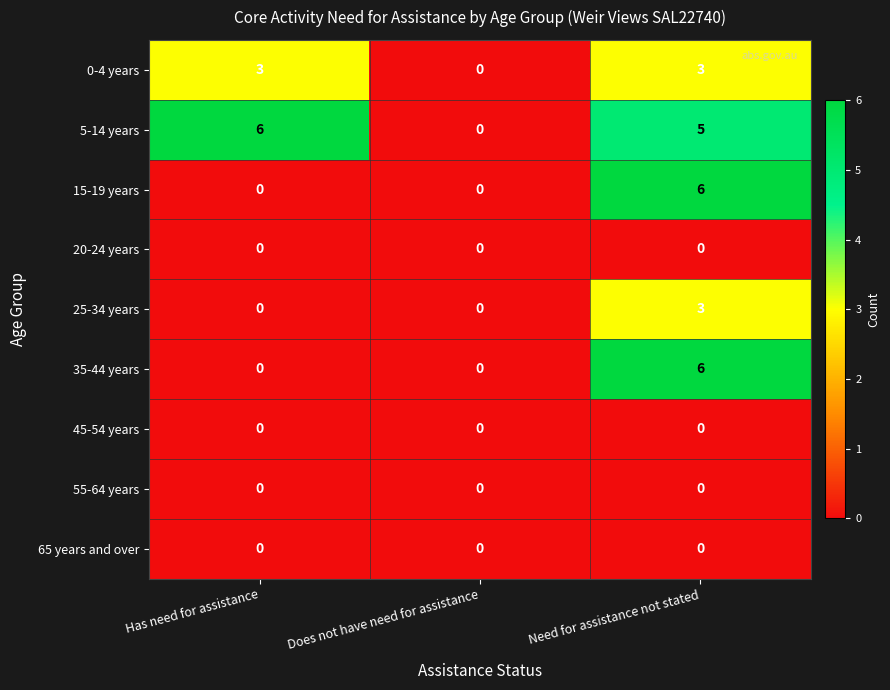

What is the maximum value shown in the chart?

6